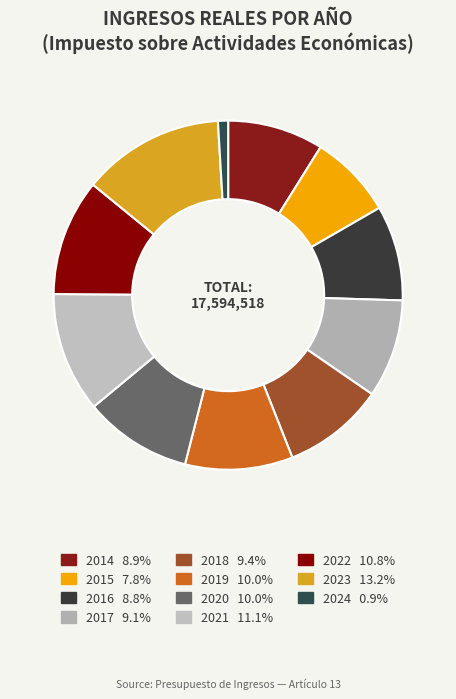

What is the change in value from 2020 to 2021?

+198976.2